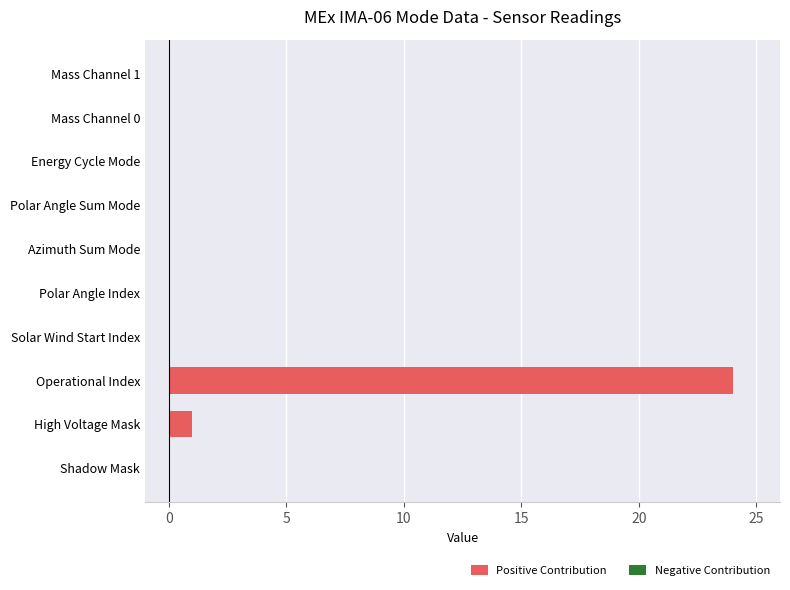

The chart shows a value of 16 at Solar Wind Start Index. True or false?

False